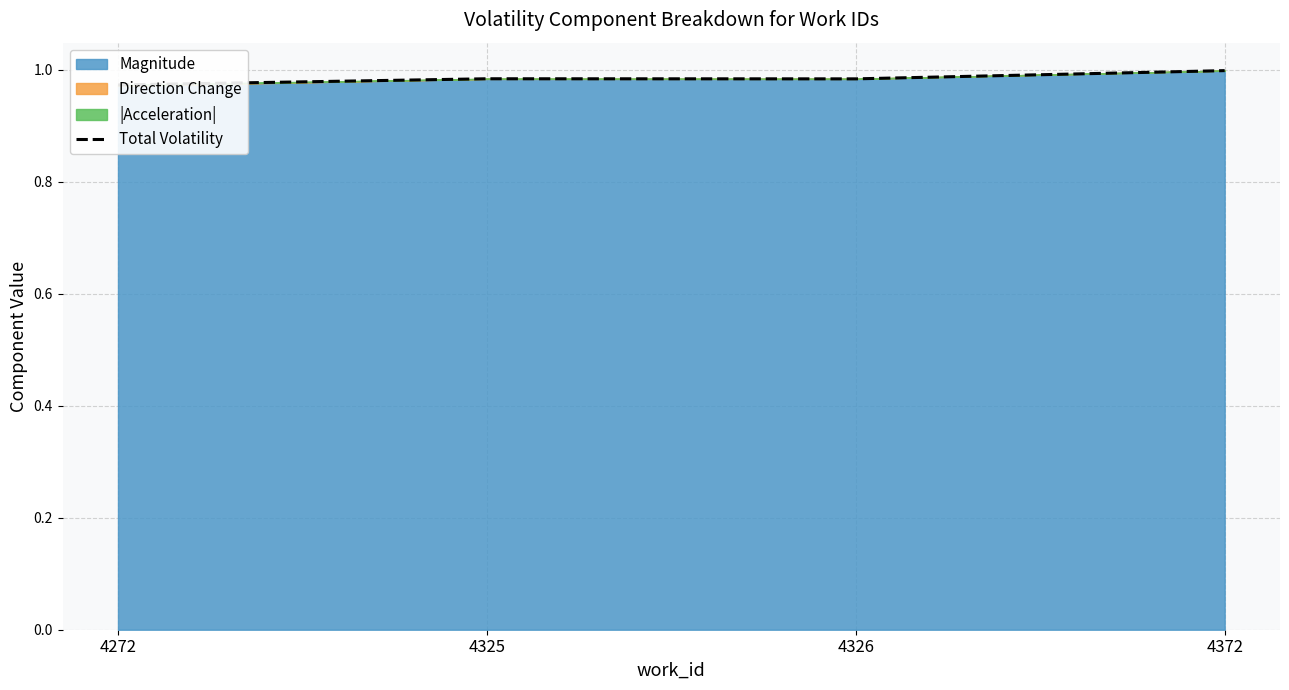

Which category has the lowest value across all series?

4272